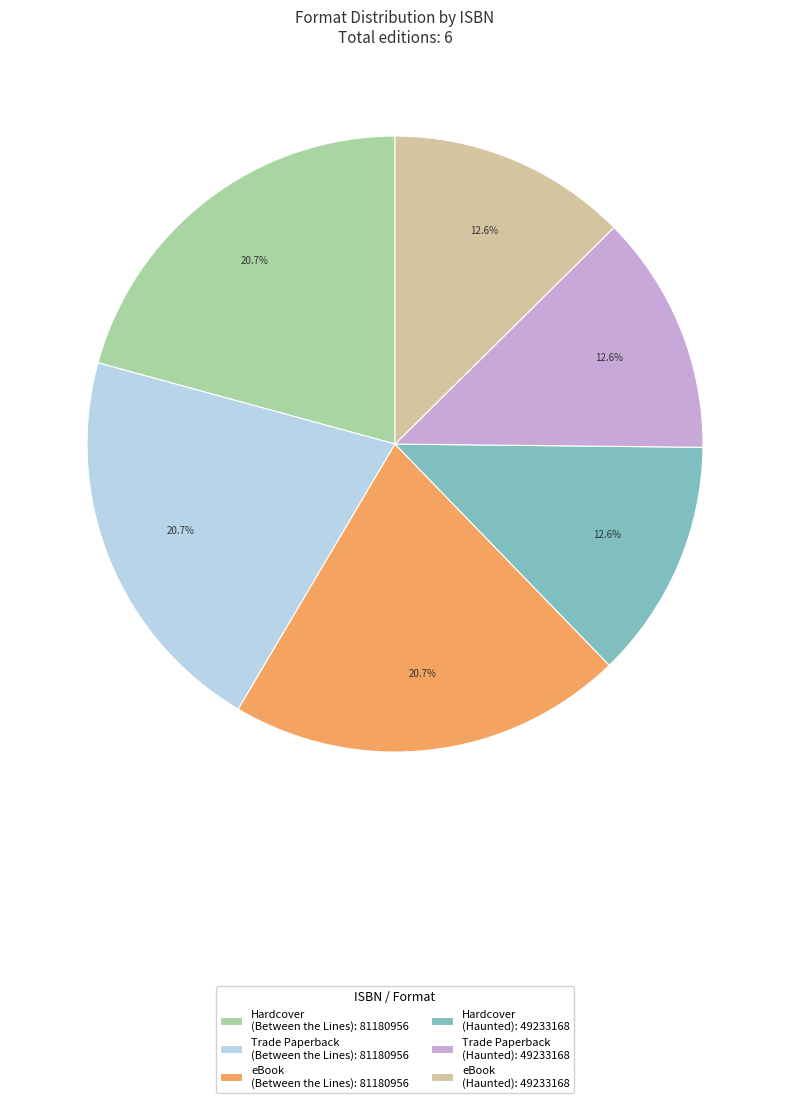

Does any single category account for the majority?

No